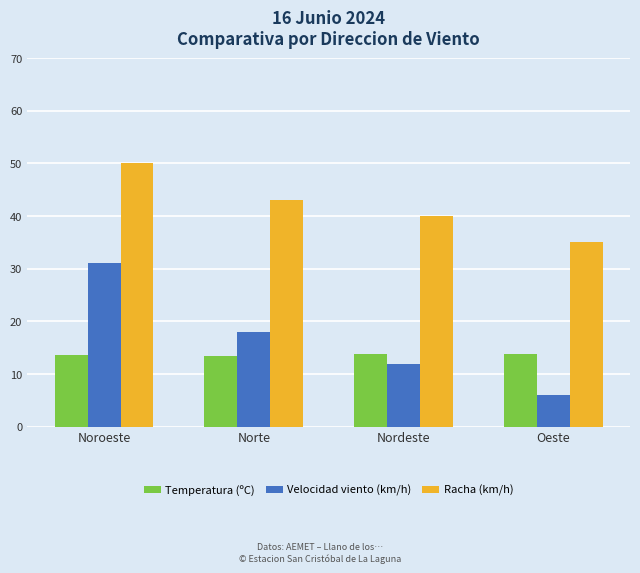

How many data points in Racha (km/h) are less than 43?

2